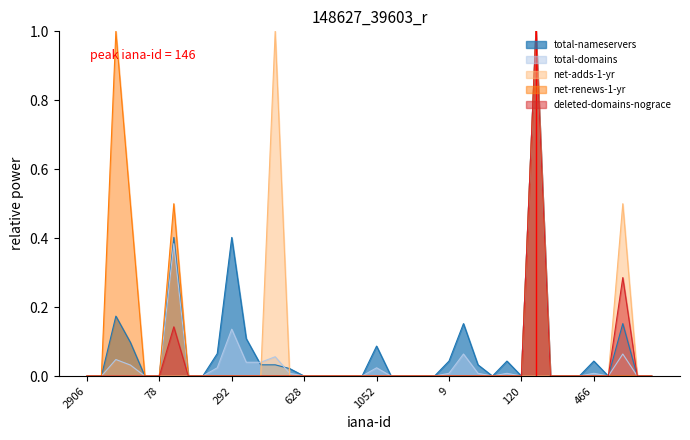

At which category does total-nameservers reach its first local peak?

9999